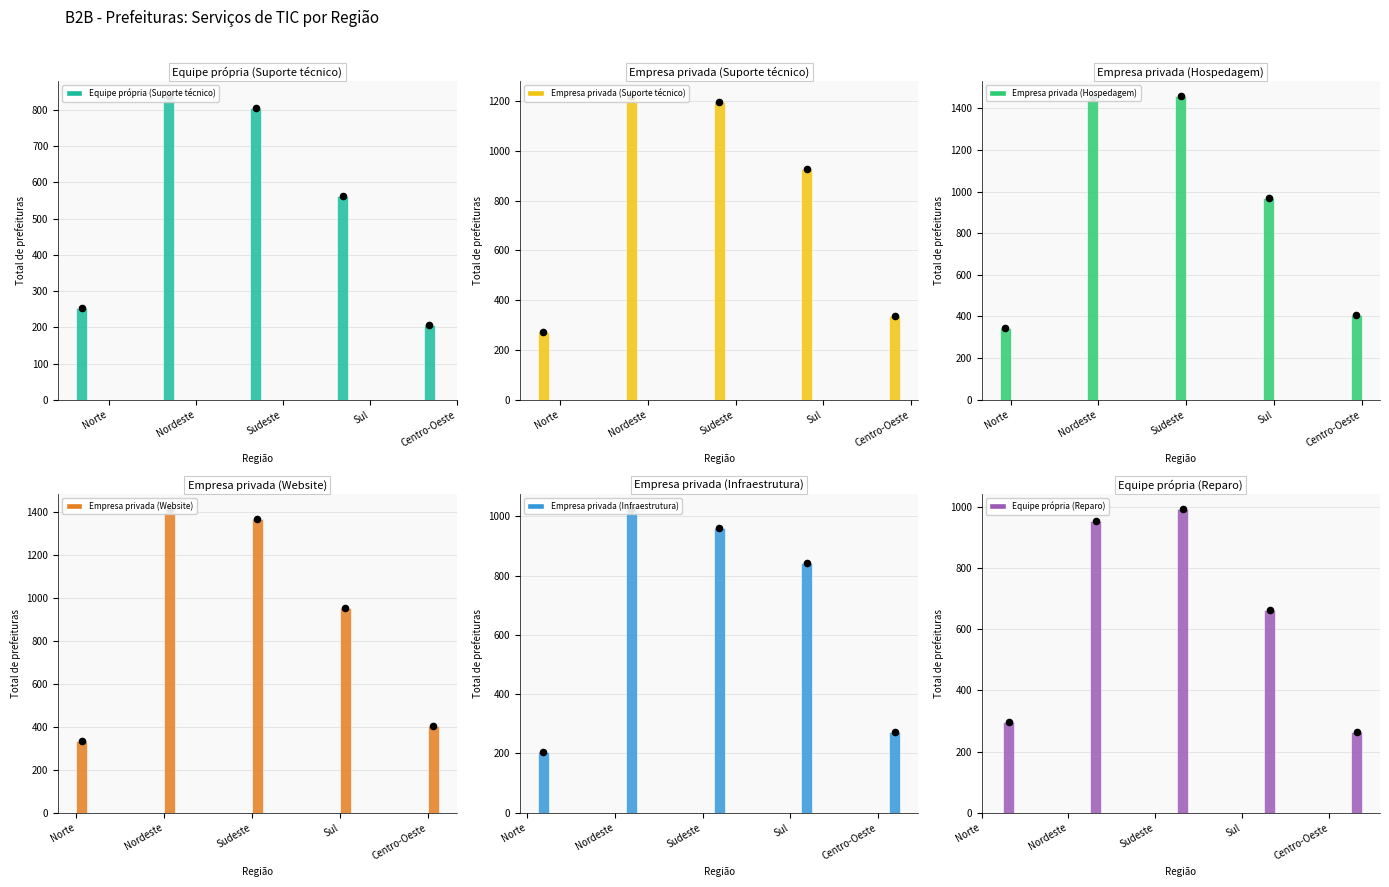

At which category is the sum across all series the highest?

Nordeste